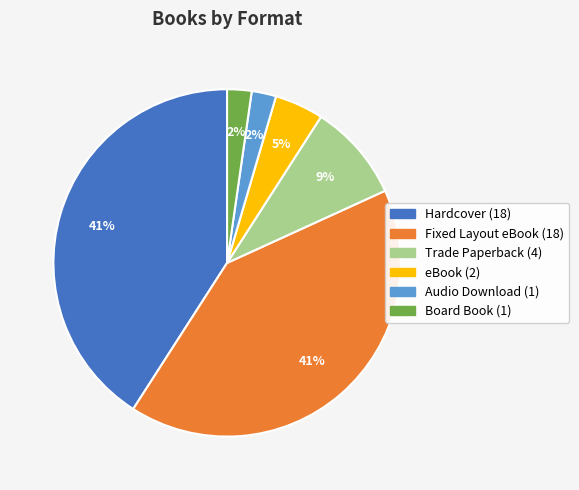

Does any single category account for the majority?

No